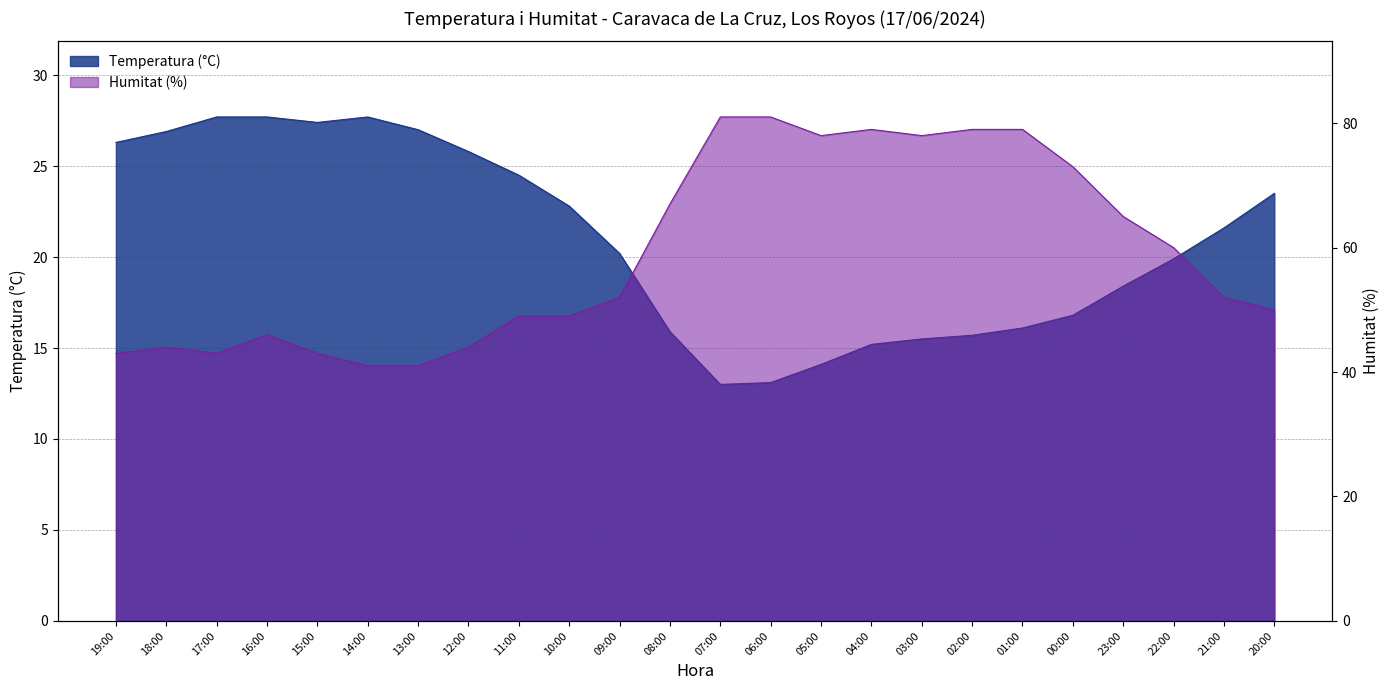

True or false: Humitat (%) and Temperatura (°C) cross at least once.

False